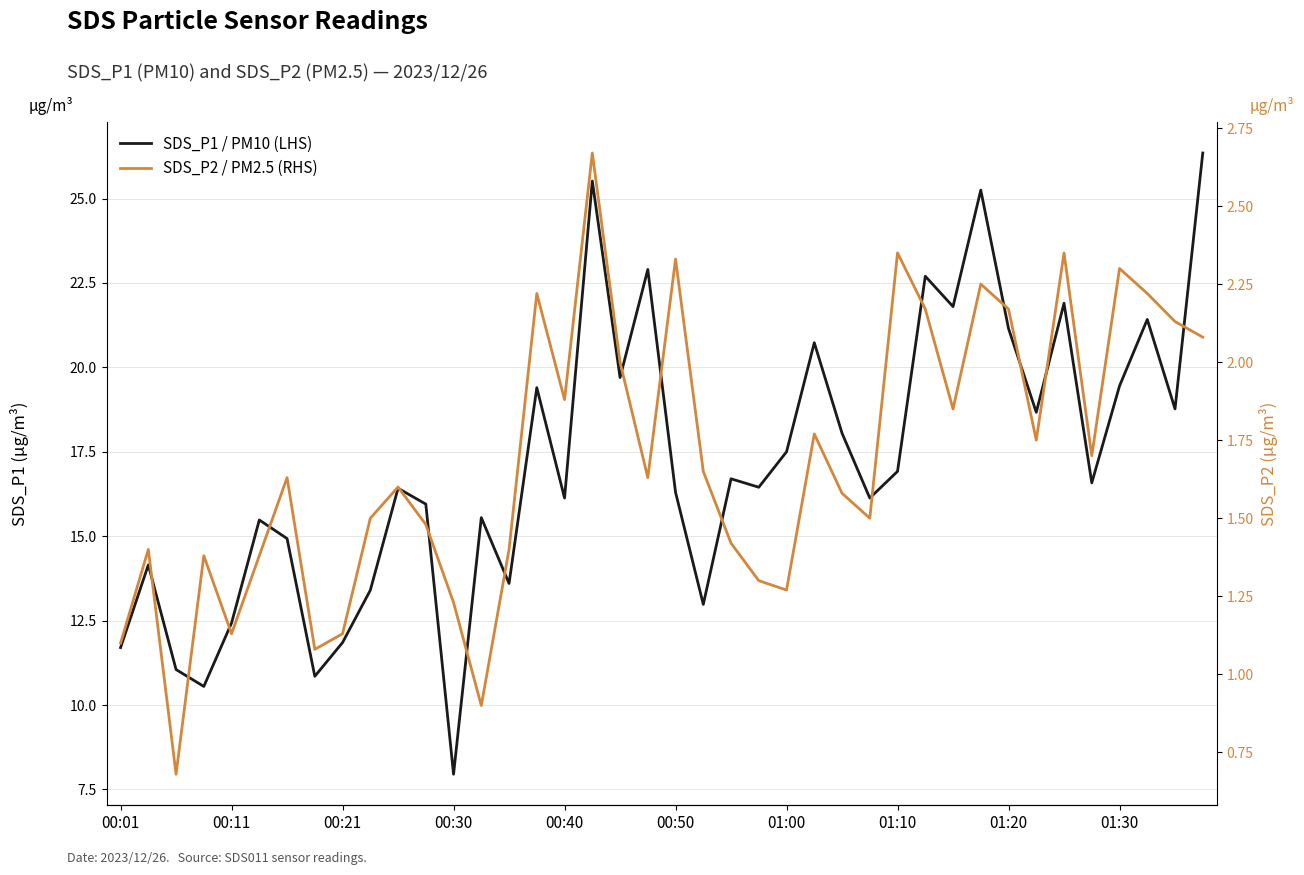

What is the difference between the highest and lowest values at 25?

19.0